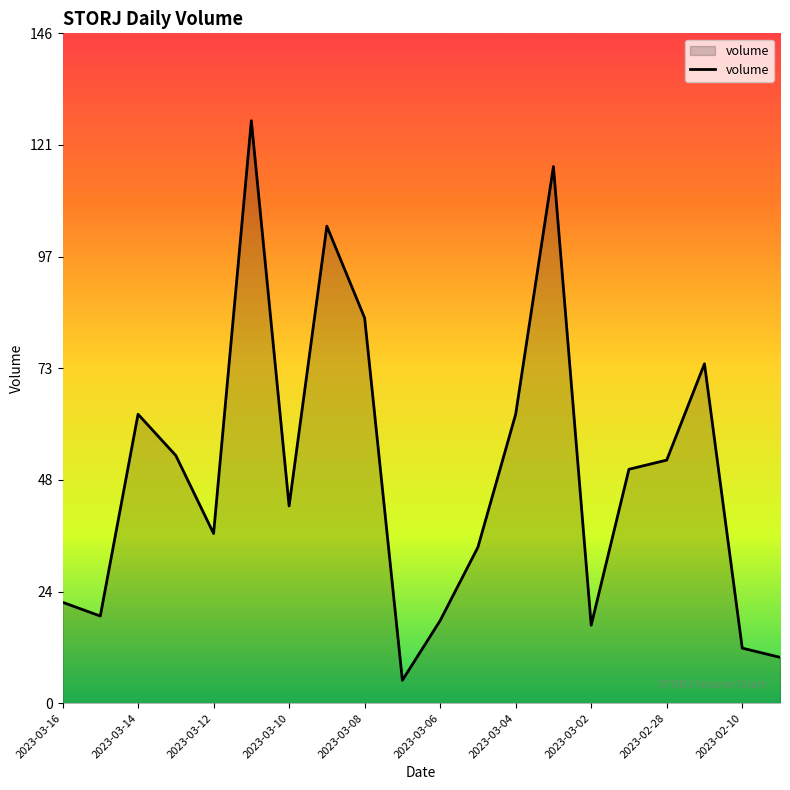

How many series are shown in this chart?

1